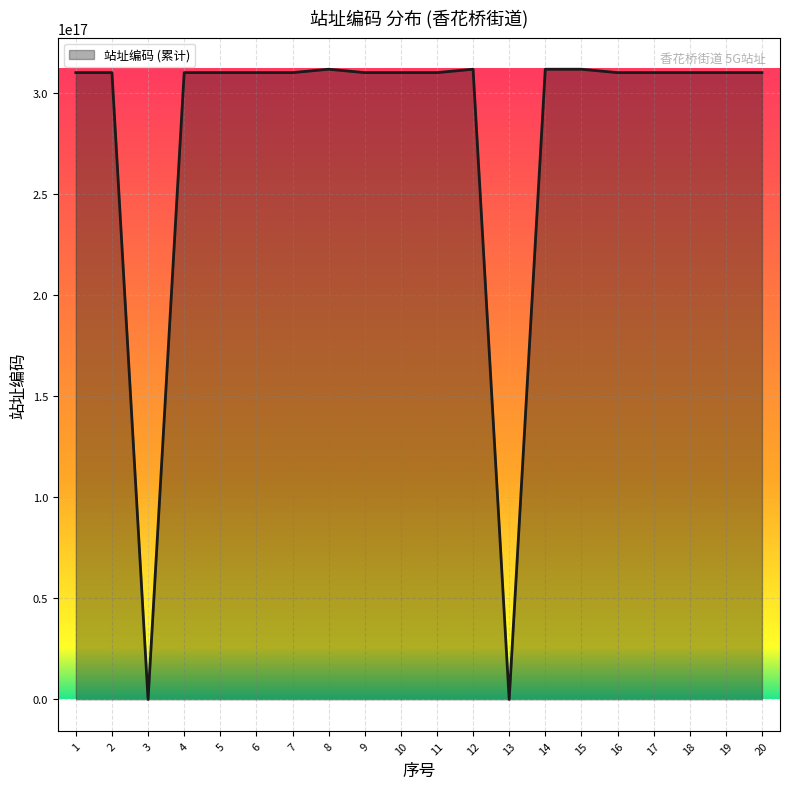

Which has a higher value, 14 or 15?

15